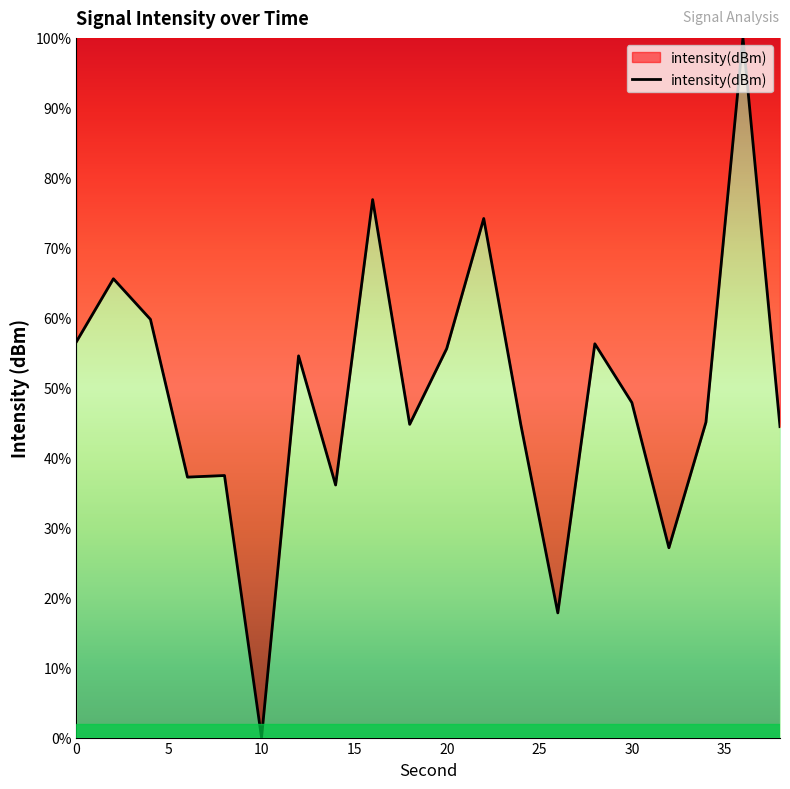

What is the maximum value shown in the chart?

100.0